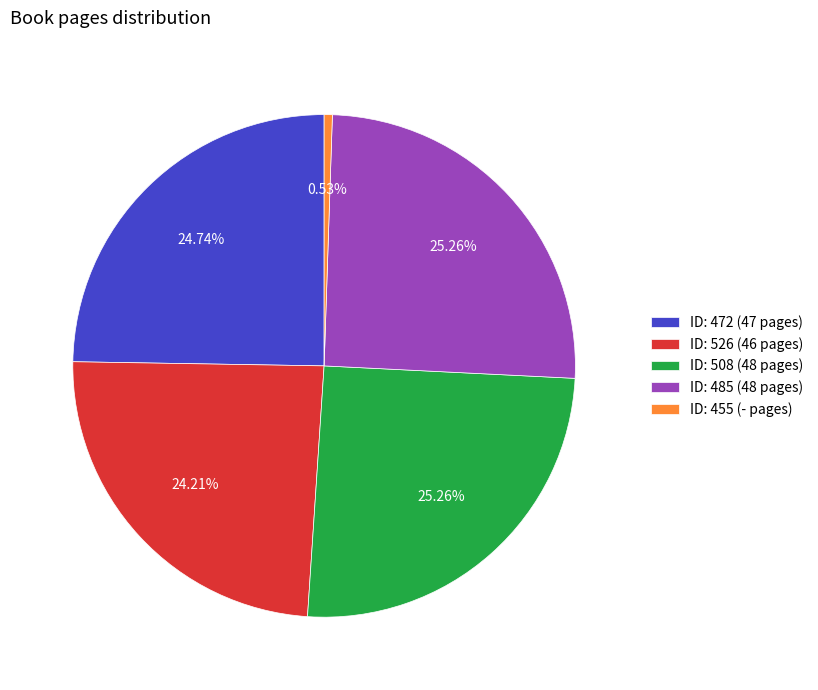

Is there any slice that represents more than half of the pie?

No